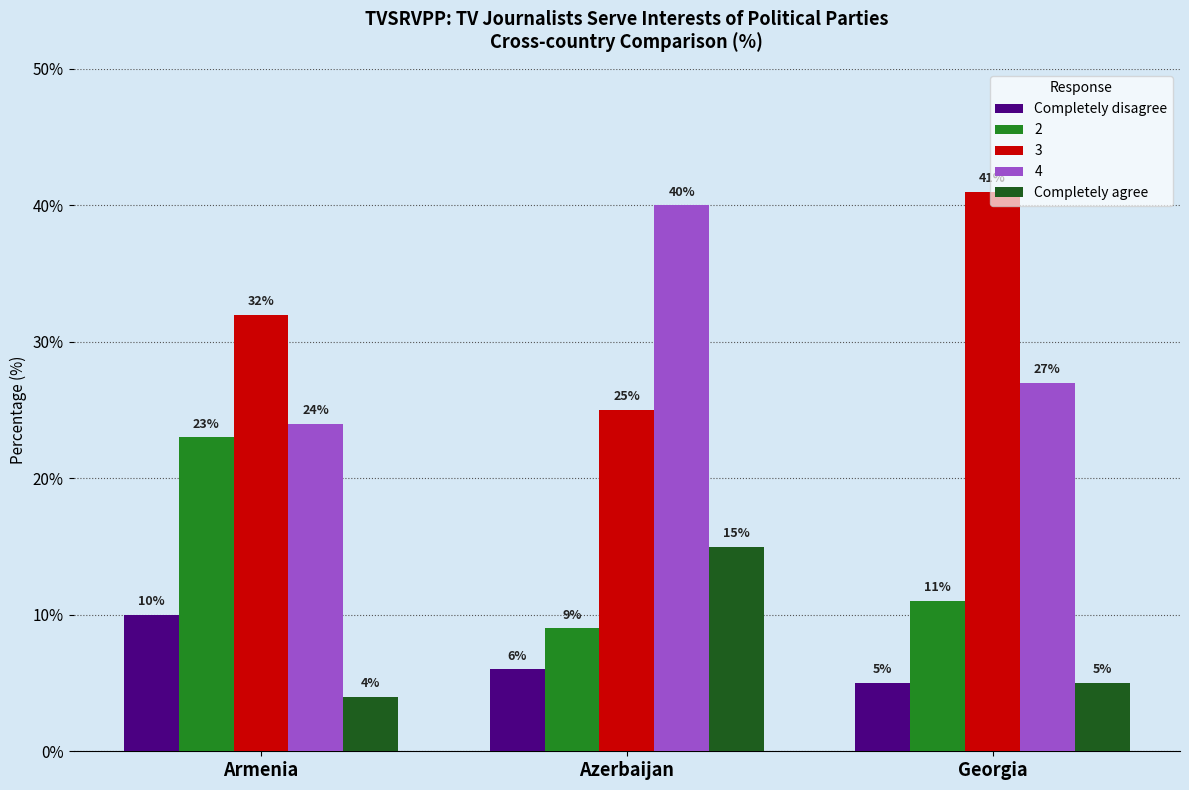

What is the average value of the Completely agree series?

8